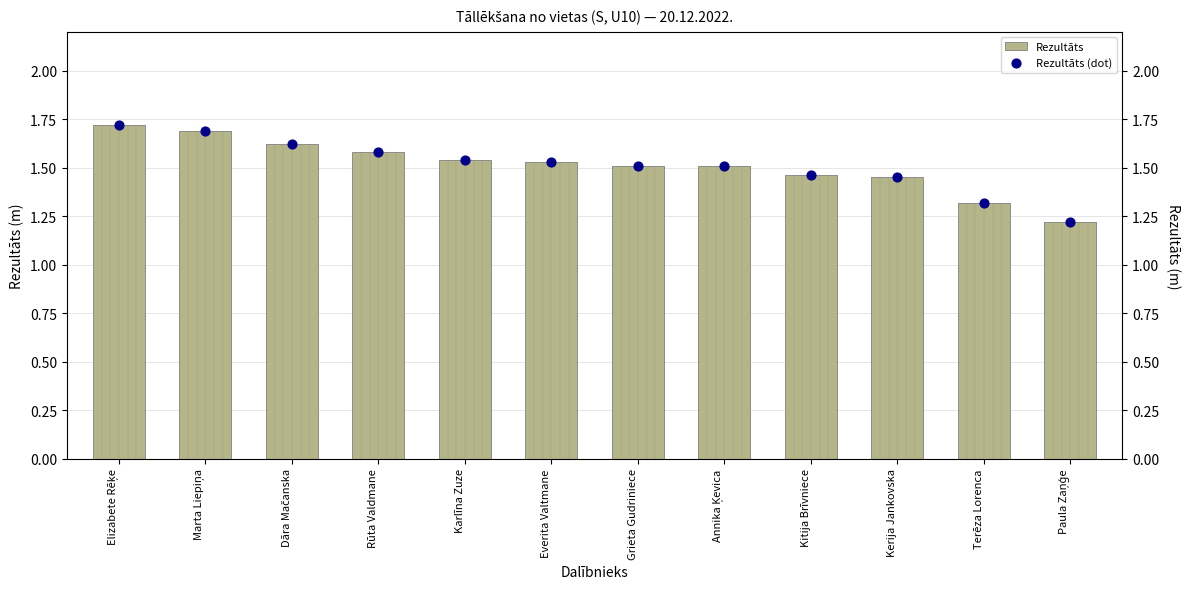

What are all the series names shown in the legend?

Rezultāts, Rezultāts (dot)